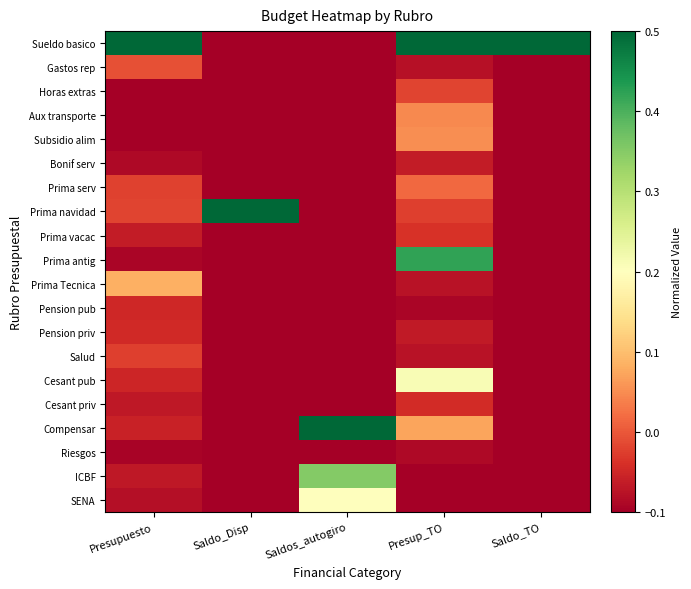

At which category does the chart reach its minimum across all series?

Saldo_Disp